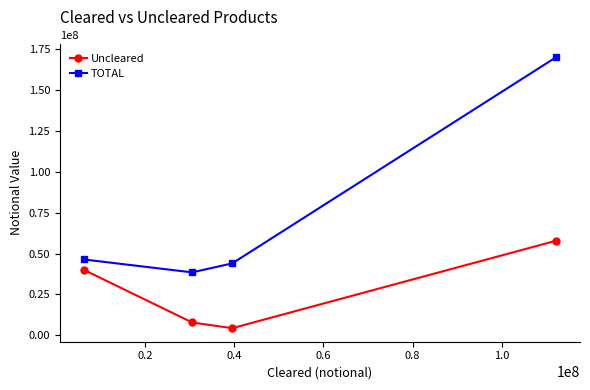

Does the chart have visible grid lines?

No